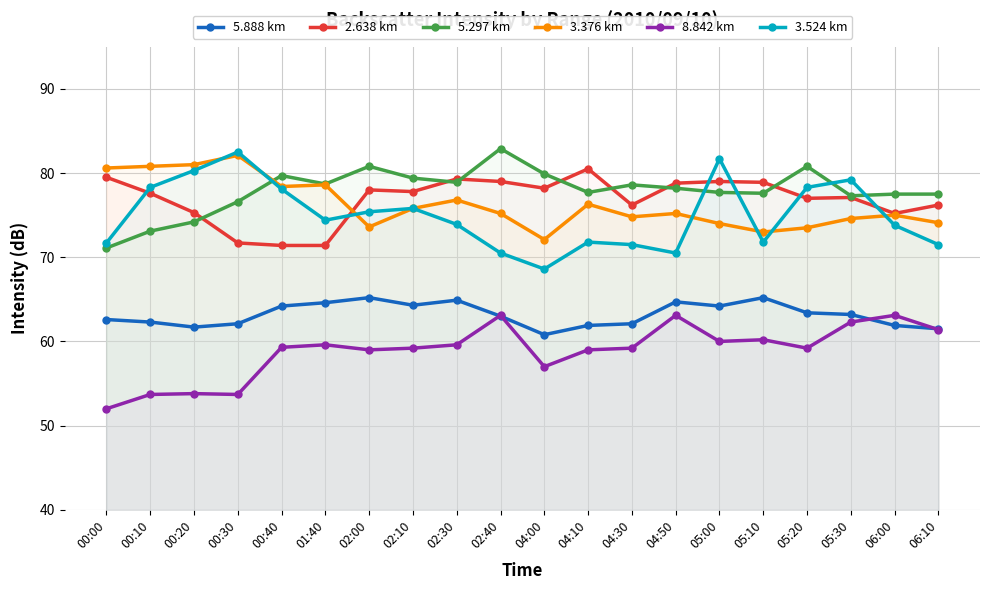

Reading left to right, transcribe all the data shown in this chart.

5.888 km: 62.6	62.3	61.7	62.1	64.2	64.6	65.2	64.3	64.9	63.0	60.8	61.9	62.1	64.7	64.2	65.2	63.4	63.2	61.9	61.5
2.638 km: 79.5	77.6	75.3	71.7	71.4	71.4	78.0	77.8	79.3	79.0	78.2	80.5	76.2	78.8	79.0	78.9	77.0	77.1	75.2	76.2
5.297 km: 71.1	73.1	74.2	76.6	79.7	78.7	80.8	79.4	78.9	82.9	79.9	77.7	78.6	78.2	77.7	77.6	80.8	77.3	77.5	77.5
3.376 km: 80.6	80.8	81.0	82.1	78.4	78.6	73.6	75.8	76.8	75.2	72.1	76.3	74.8	75.2	74.0	73.0	73.5	74.6	75.0	74.1
8.842 km: 52.0	53.7	53.8	53.7	59.3	59.6	59.0	59.2	59.6	63.1	57.0	59.0	59.2	63.1	60.0	60.2	59.2	62.3	63.1	61.4
3.524 km: 71.7	78.3	80.3	82.5	78.1	74.4	75.4	75.8	73.9	70.5	68.6	71.8	71.5	70.5	81.7	71.8	78.3	79.2	73.8	71.5